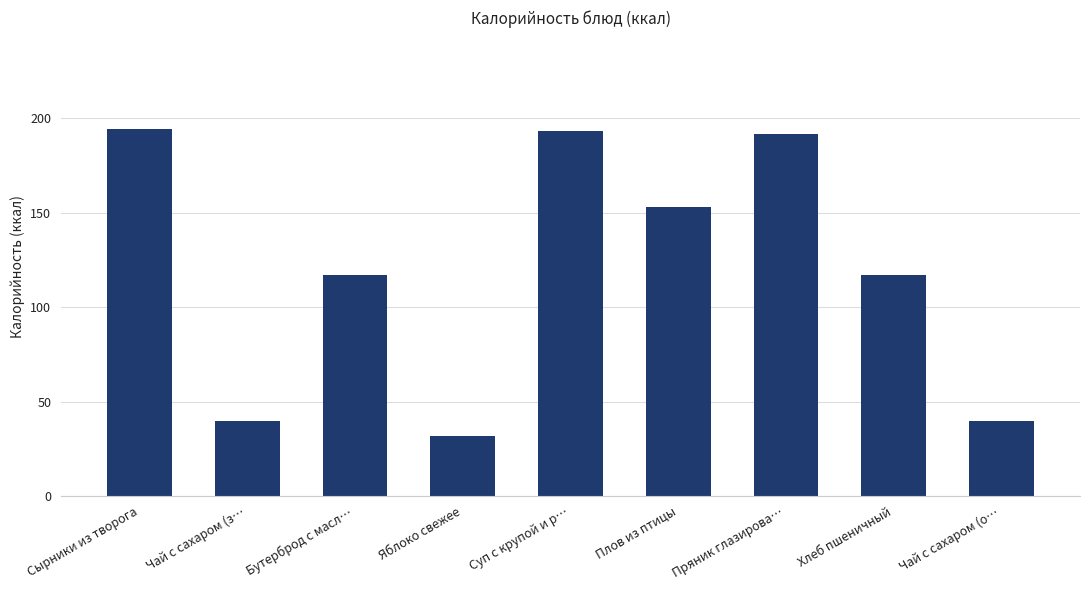

The value at Яблоко свежее is 50.8. True or false?

False